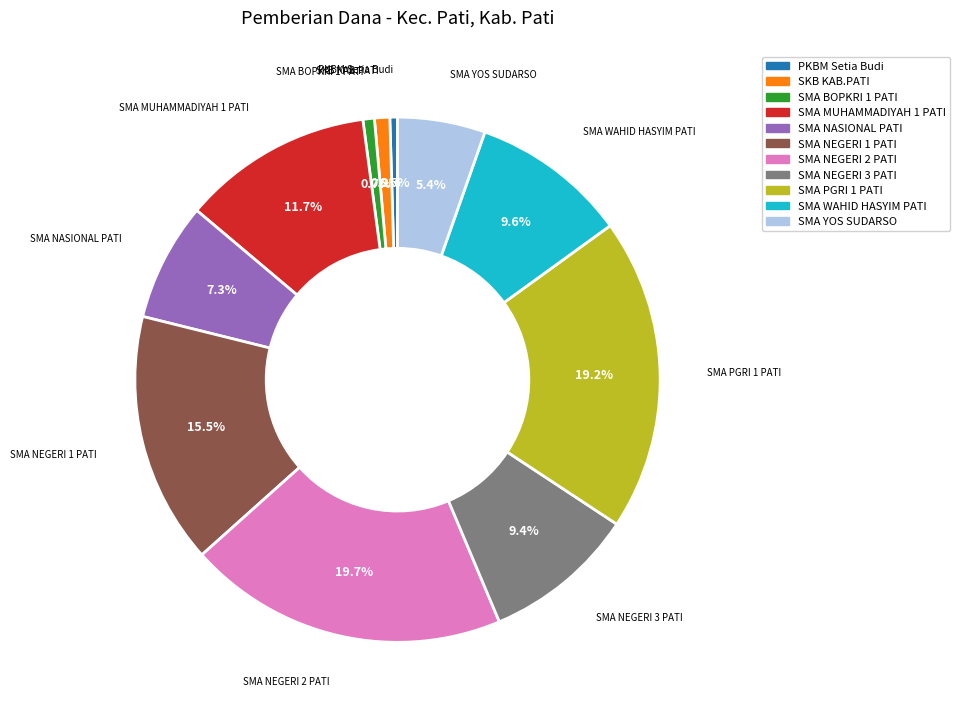

What is the ratio of the value at SMA PGRI 1 PATI to the value at SMA YOS SUDARSO?

3.6